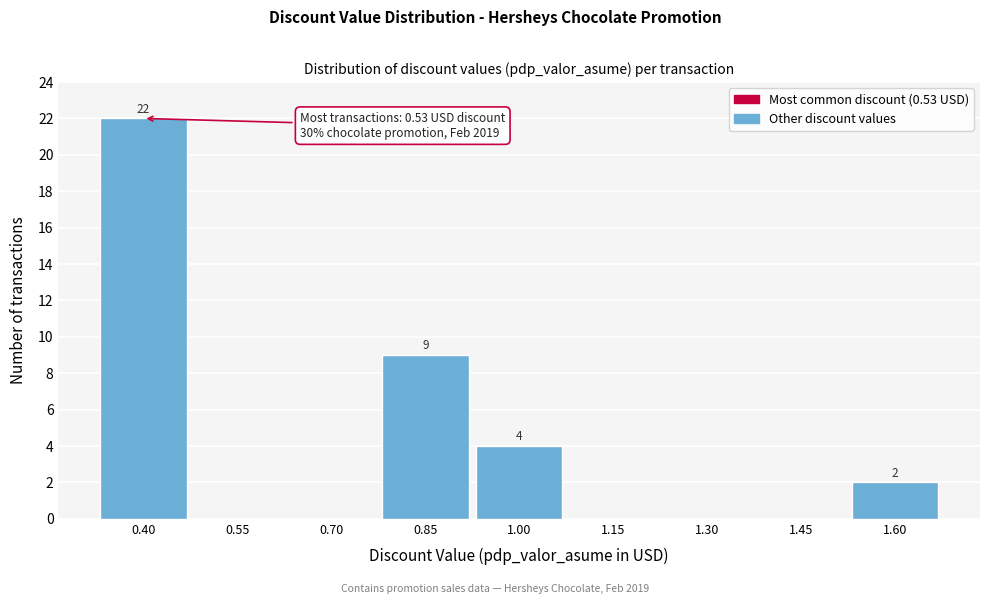

Reading left to right, extract all data points from this chart.

0.40=22	0.55=0	0.70=0	0.85=9	1.00=4	1.15=0	1.30=0	1.45=0	1.60=2